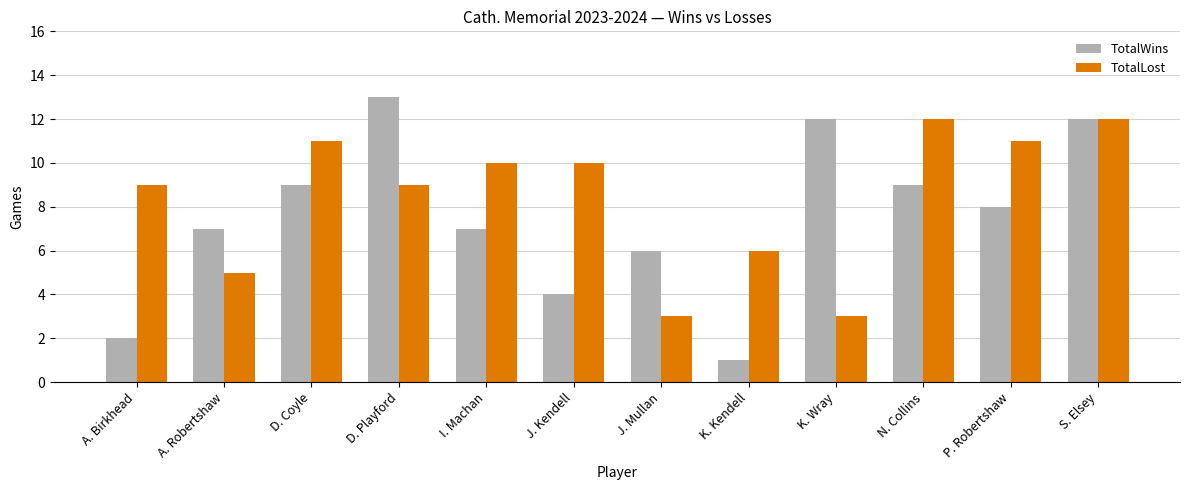

The TotalWins series shows 21 at K. Wray. True or false?

False